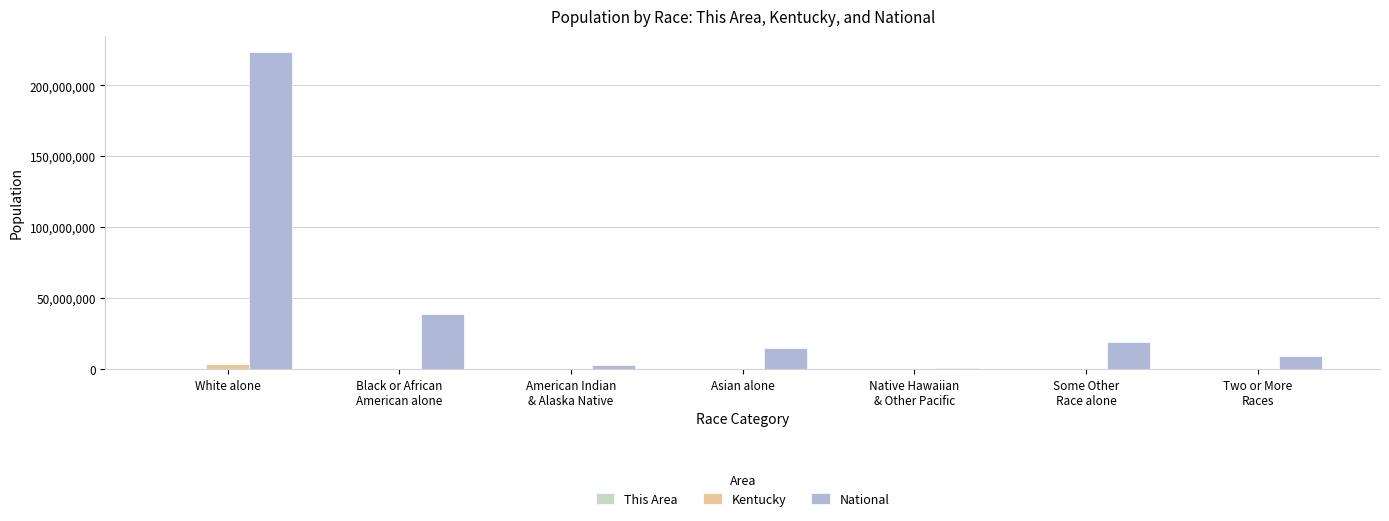

At which category does the chart reach its peak across all series?

White alone